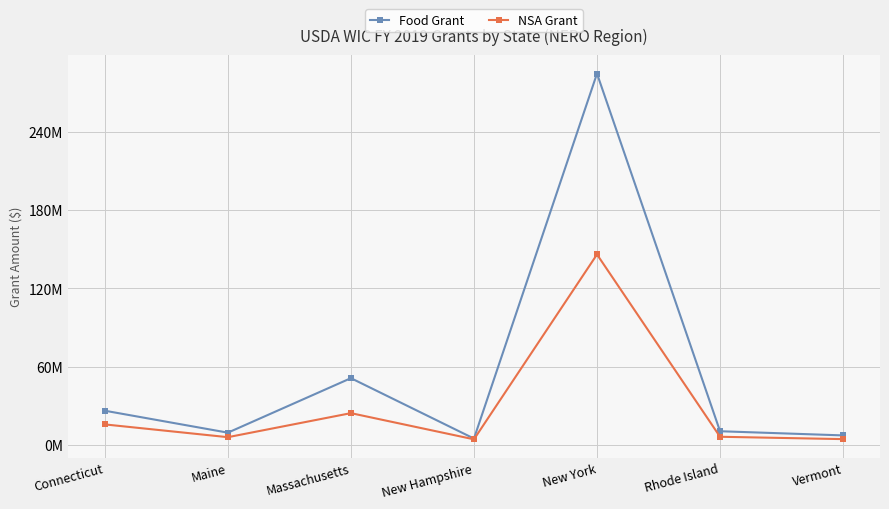

Where is NSA Grant nearest to the value 75151419?

Massachusetts